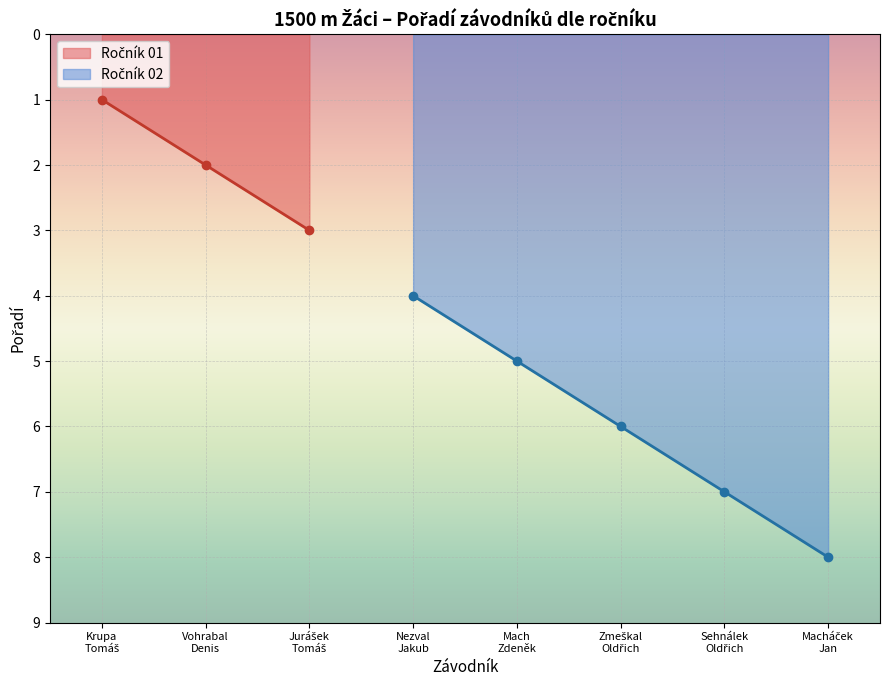

At which label is Ročník 02 closest to 4?

Nezval